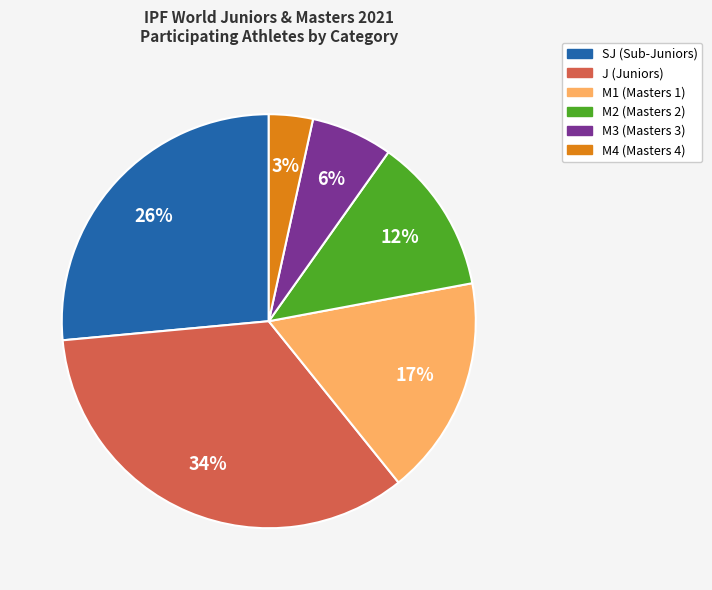

Rank the categories by value from lowest to highest.

M4 (Masters 4), M3 (Masters 3), M2 (Masters 2), M1 (Masters 1), SJ (Sub-Juniors), J (Juniors)